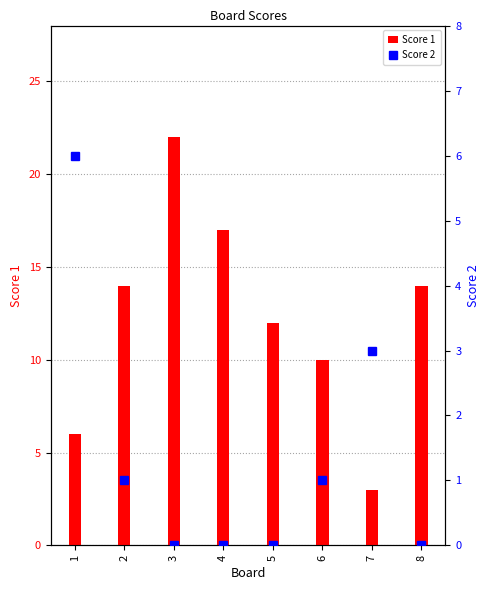

Which category has the highest value in the Score 1 series?

3